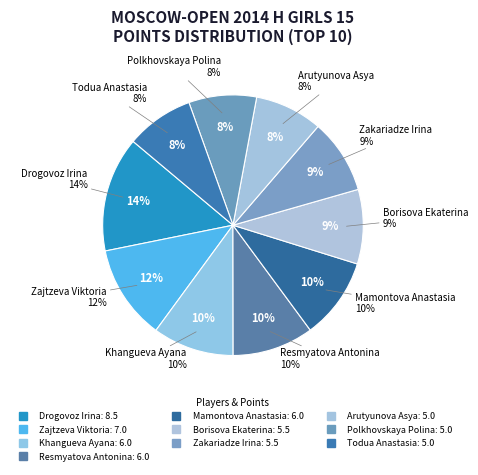

True or false: Polkhovskaya Polina accounts for 8% of the total.

True